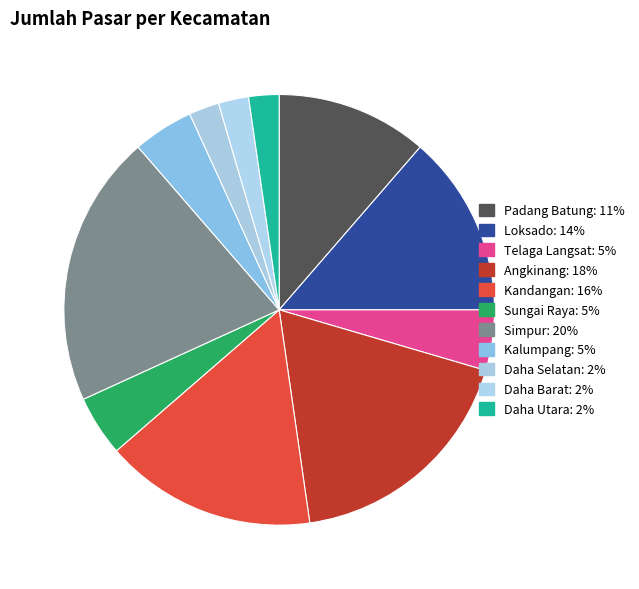

Is it true that Kalumpang is 14% of the pie?

False